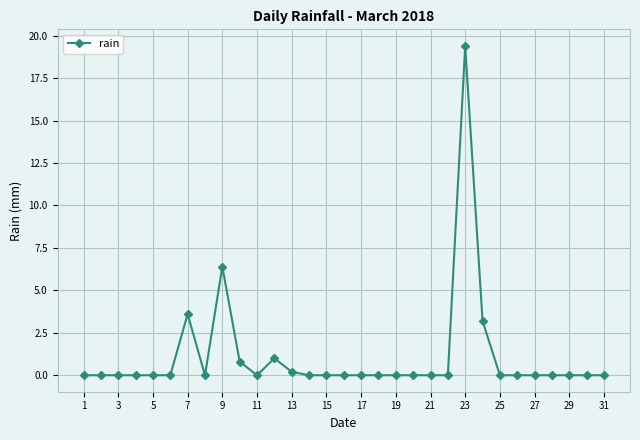

What is the value of the 7th point from the left?

3.6